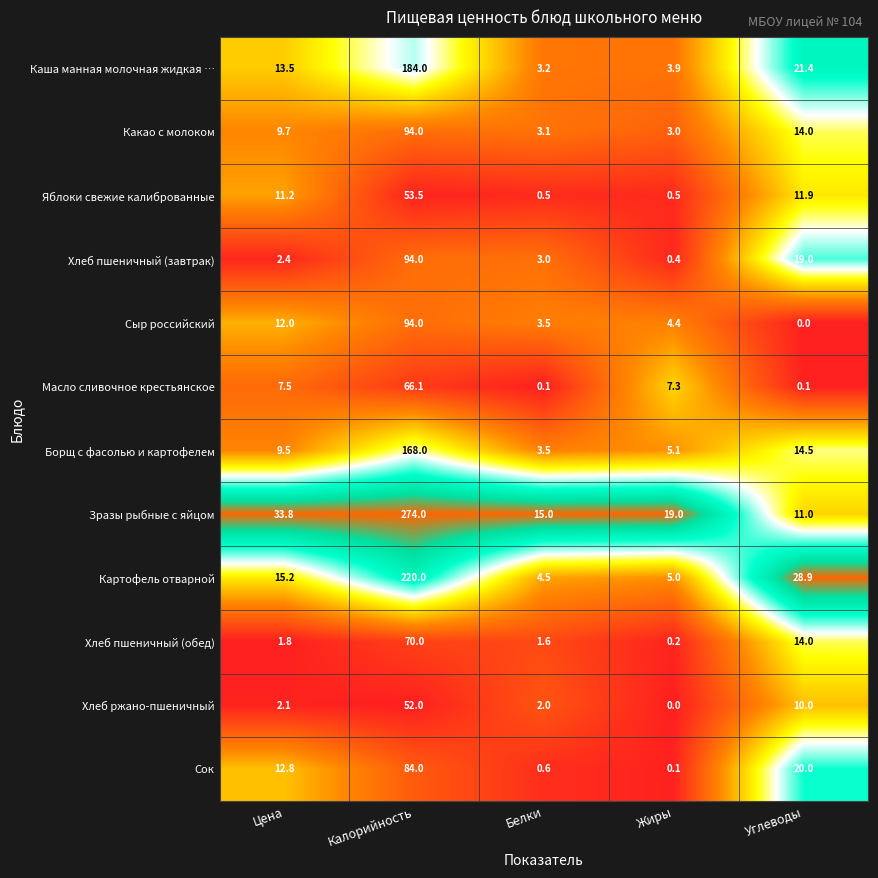

At which category is the sum across all series the highest?

Калорийность